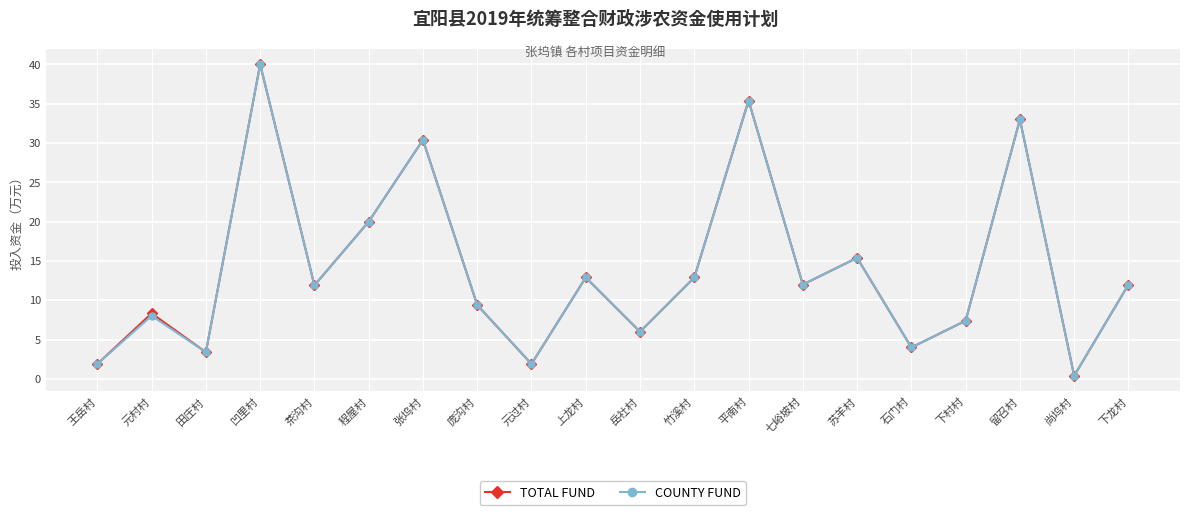

What is the value of the COUNTY FUND point at the 1st from the left?

1.9